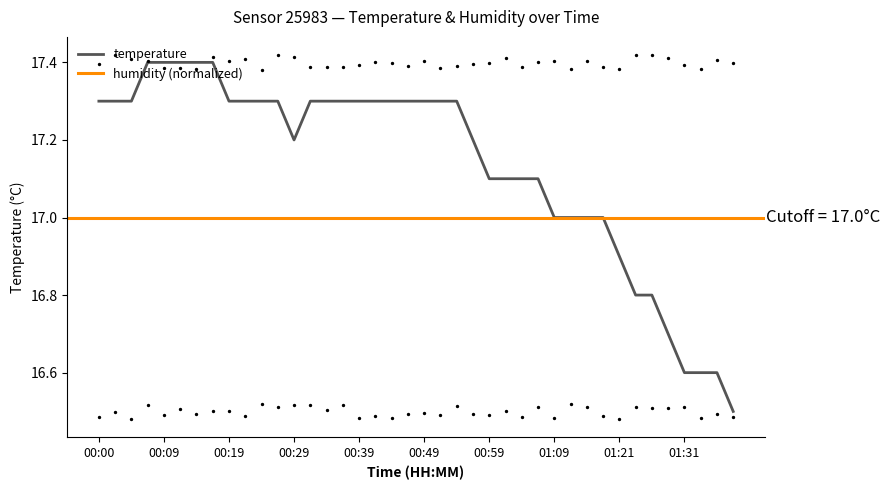

What is the change in value from 00:29 to 00:46?

+0.1